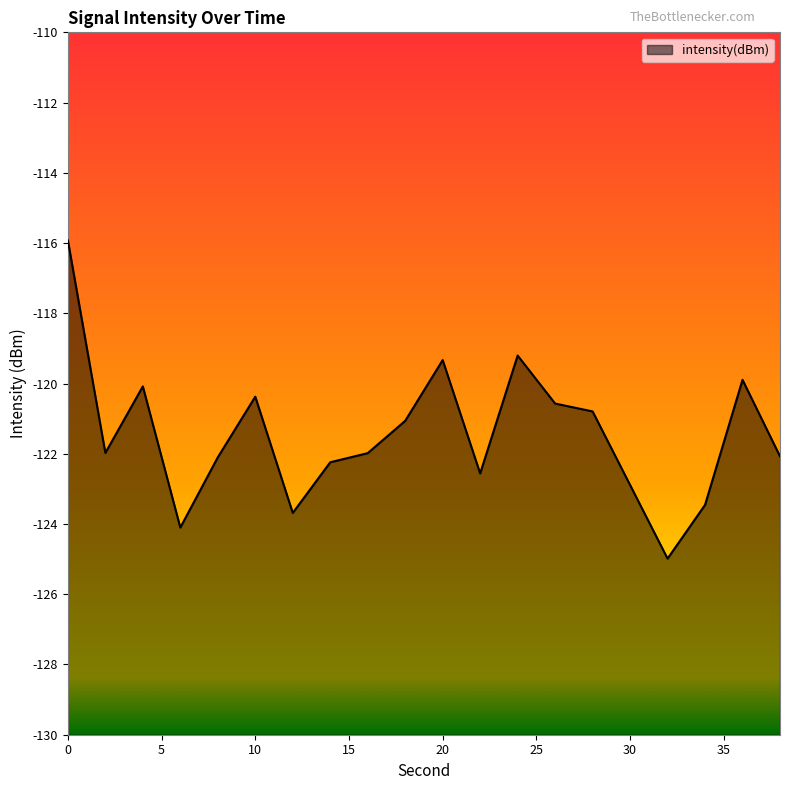

Reading left to right, transcribe all the data shown in this chart.

0=-115.9	2=-122.0	4=-120.1	6=-124.1	8=-122.1	10=-120.4	12=-123.7	14=-122.2	16=-122.0	18=-121.1	20=-119.3	22=-122.6	24=-119.2	26=-120.6	28=-120.8	30=-122.9	32=-125.0	34=-123.5	36=-119.9	38=-122.1